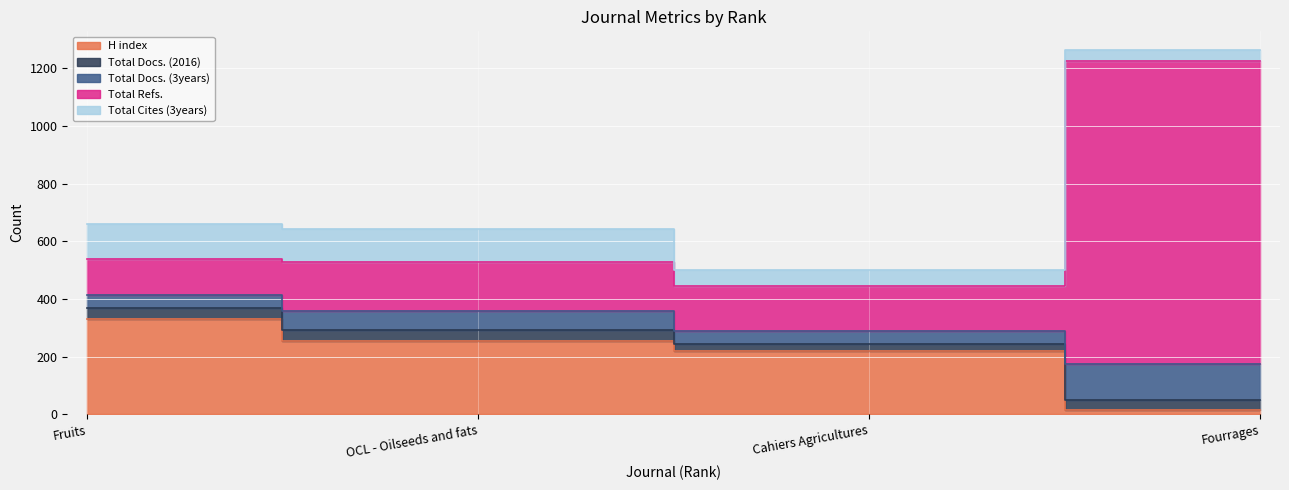

What is the label of the 1st point from the right?

Fourrages